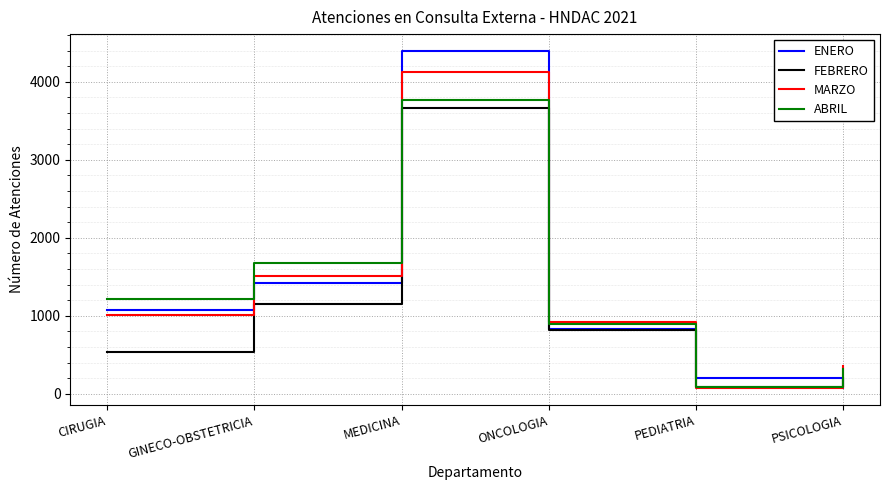

How many categories are shown in the chart?

6